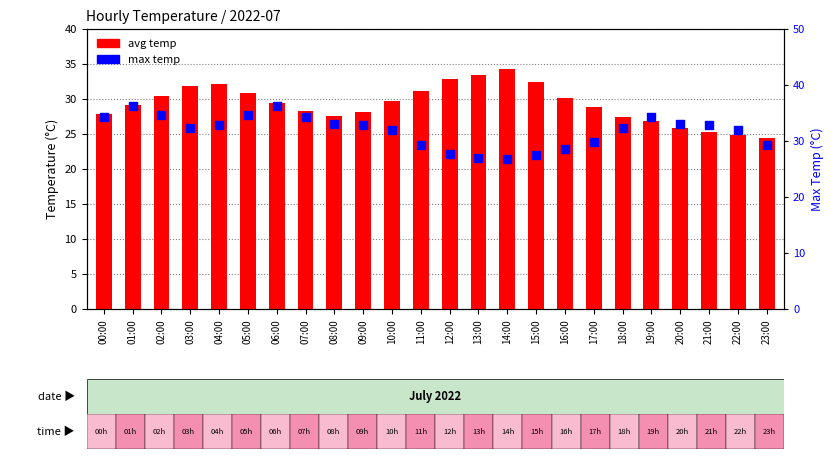

At which category is the sum across all series the highest?

06:00